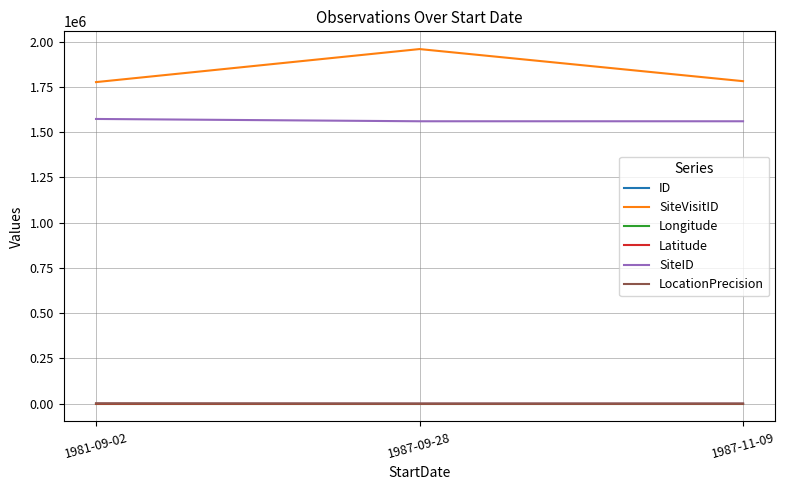

What is the maximum value shown in the chart?

1959227.0